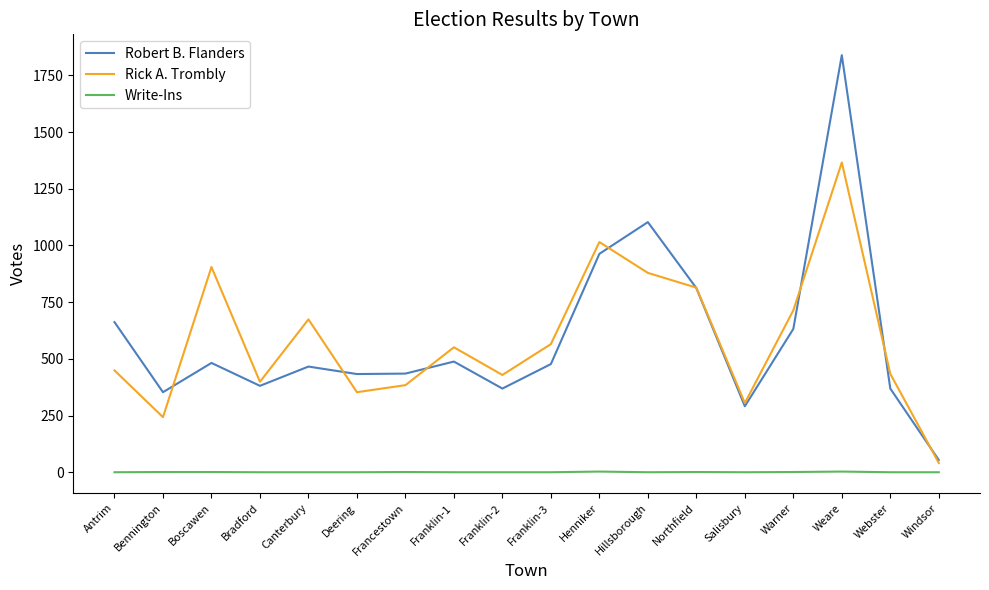

What is the difference between the maximum and minimum values in the Rick A. Trombly series?

1325